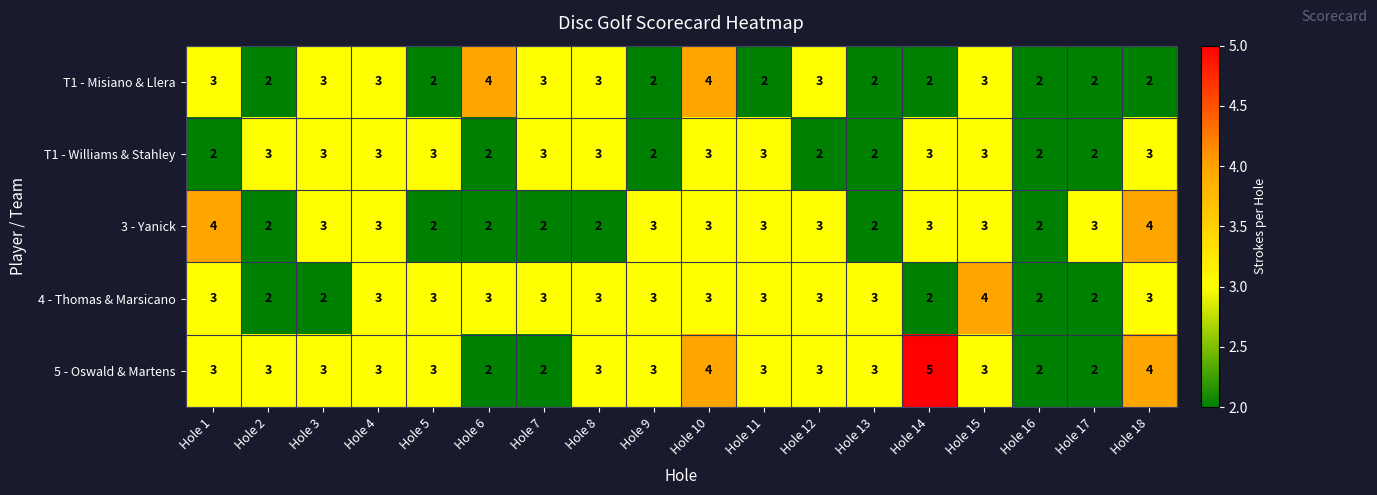

Is it true that 4 - Thomas & Marsicano equals 2 at Hole 16?

True